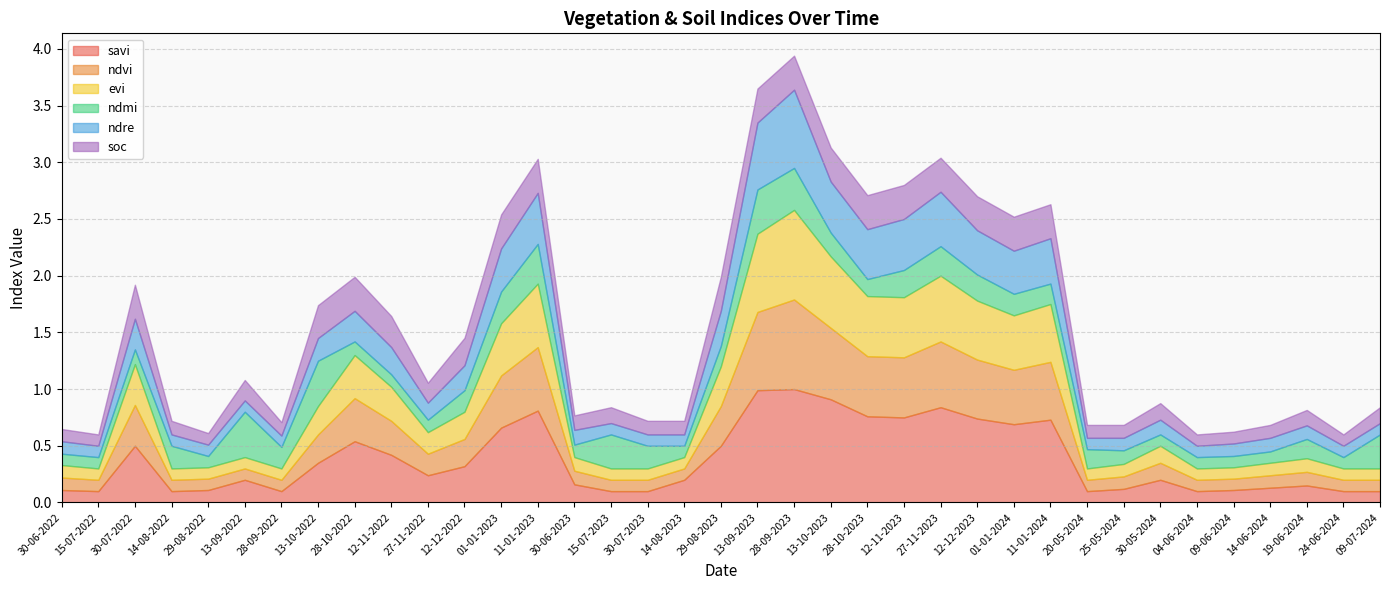

True or false: evi has a value of 0.4 at 28-09-2023.

False